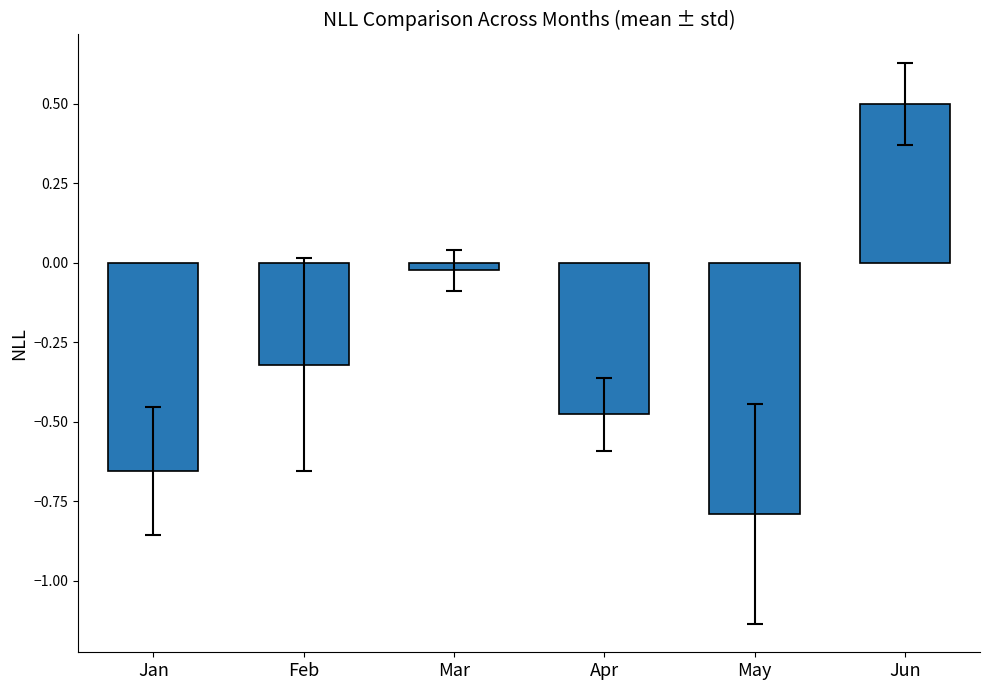

The value at Apr is -0.8. True or false?

False